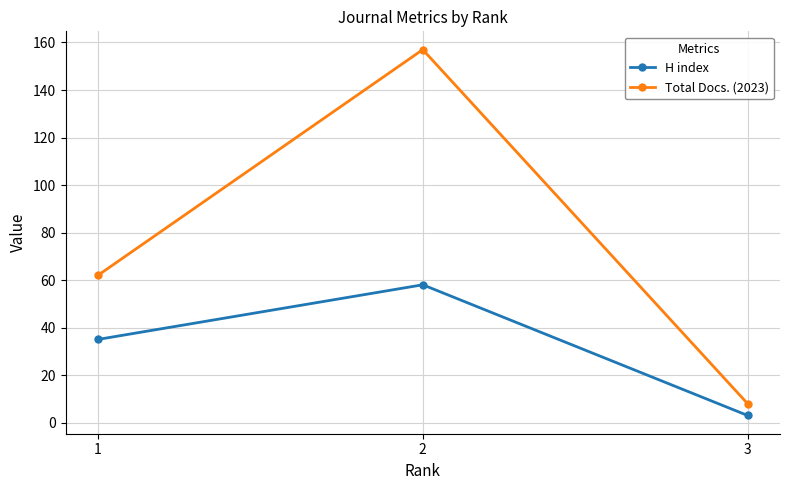

What is the maximum value shown in the chart?

157